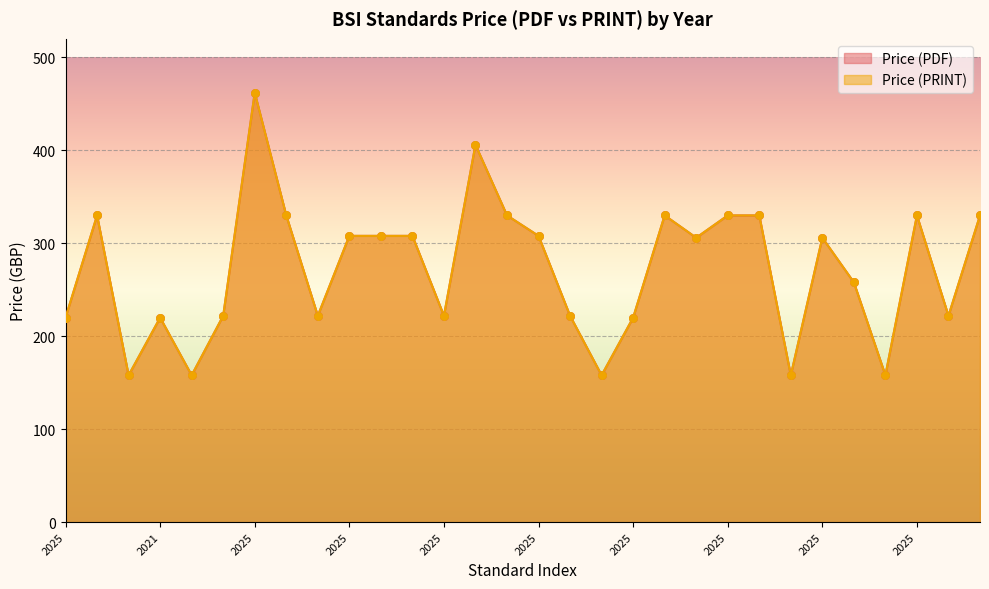

At how many categories does at least one series exceed 302?

16